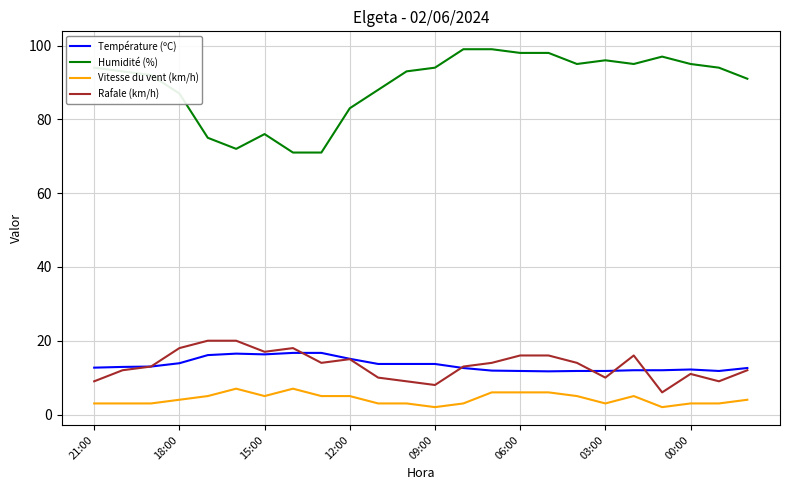

Which series has the widest spread of values?

Humidité (%)